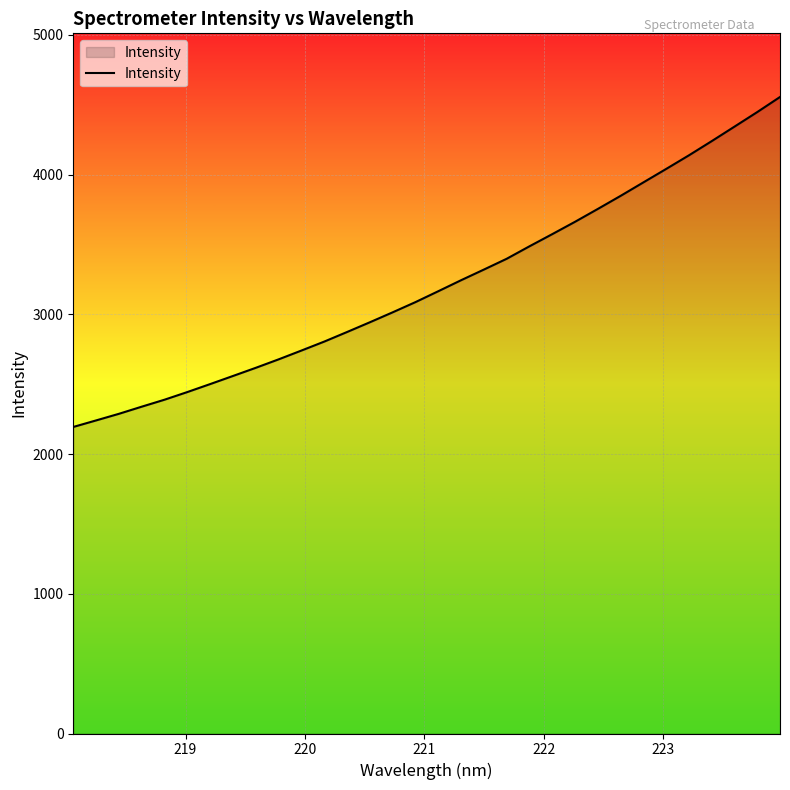

What is the difference between the maximum and minimum values?

2361.4